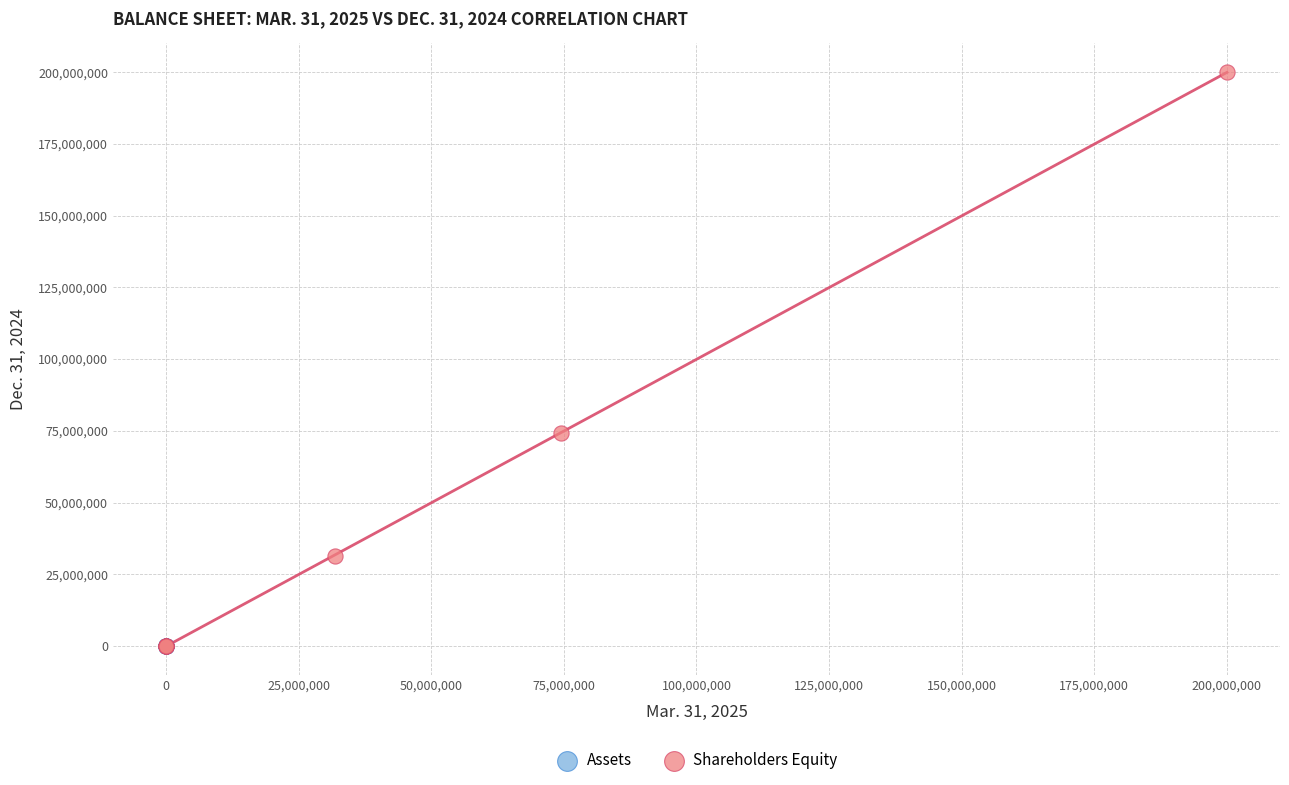

Which series reaches the maximum Y coordinate?

Shareholders Equity